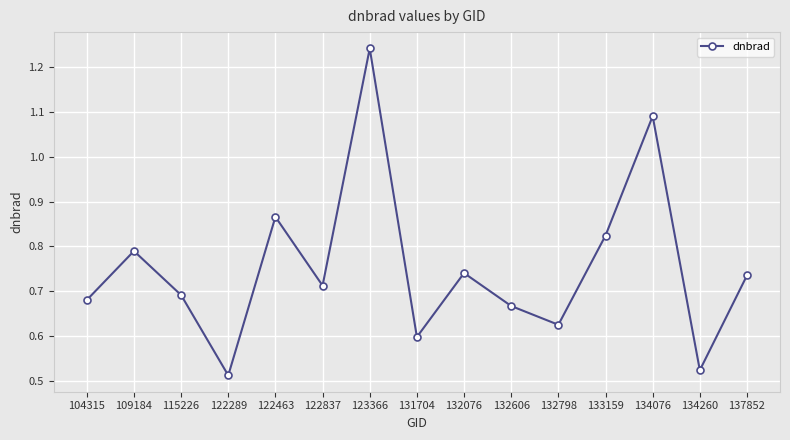

How many series are shown in this chart?

1